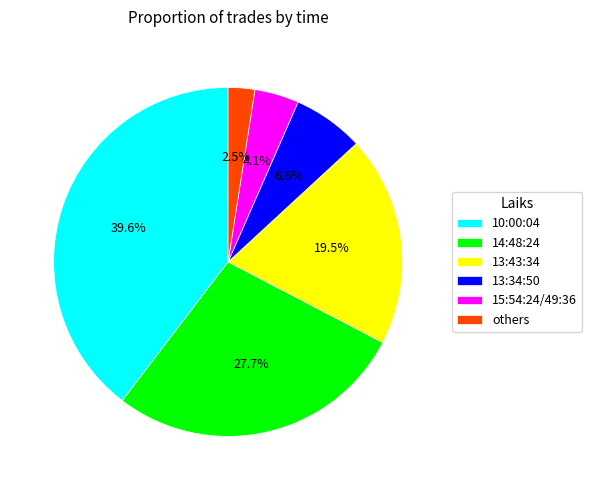

Approximately how many times larger is the value at 14:48:24 compared to 13:43:34?

1.4